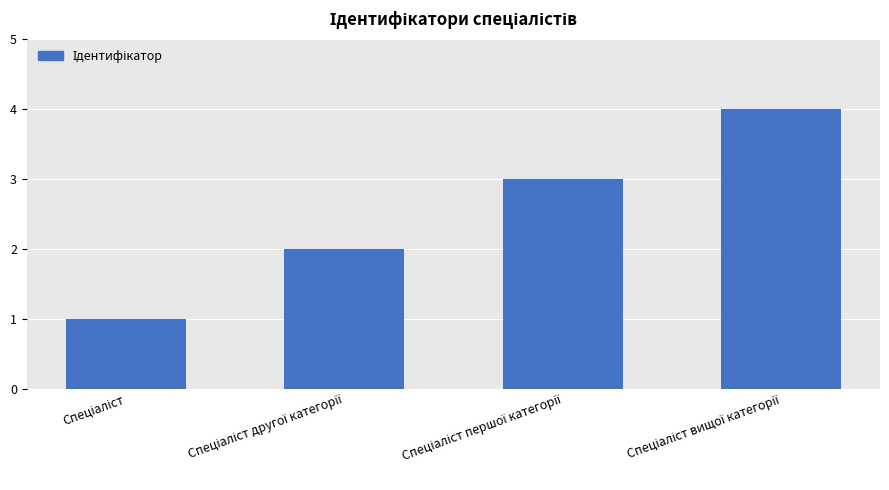

What is the sum of all values?

10